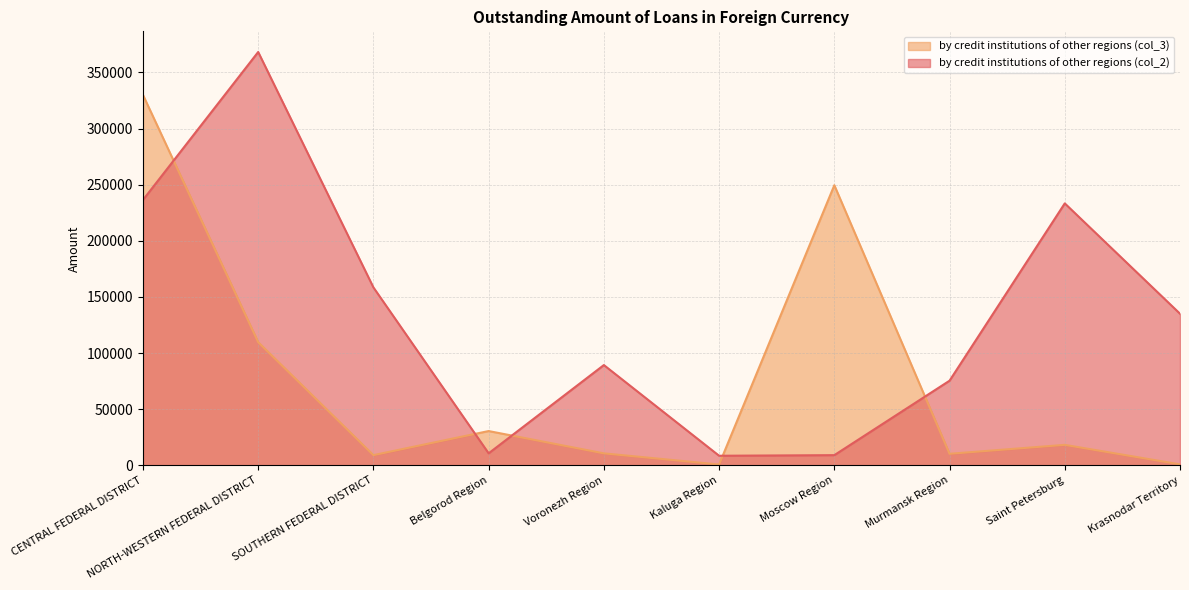

What value does the by credit institutions of other regions (col_2) series have at SOUTHERN FEDERAL DISTRICT, to the nearest 50?

158450